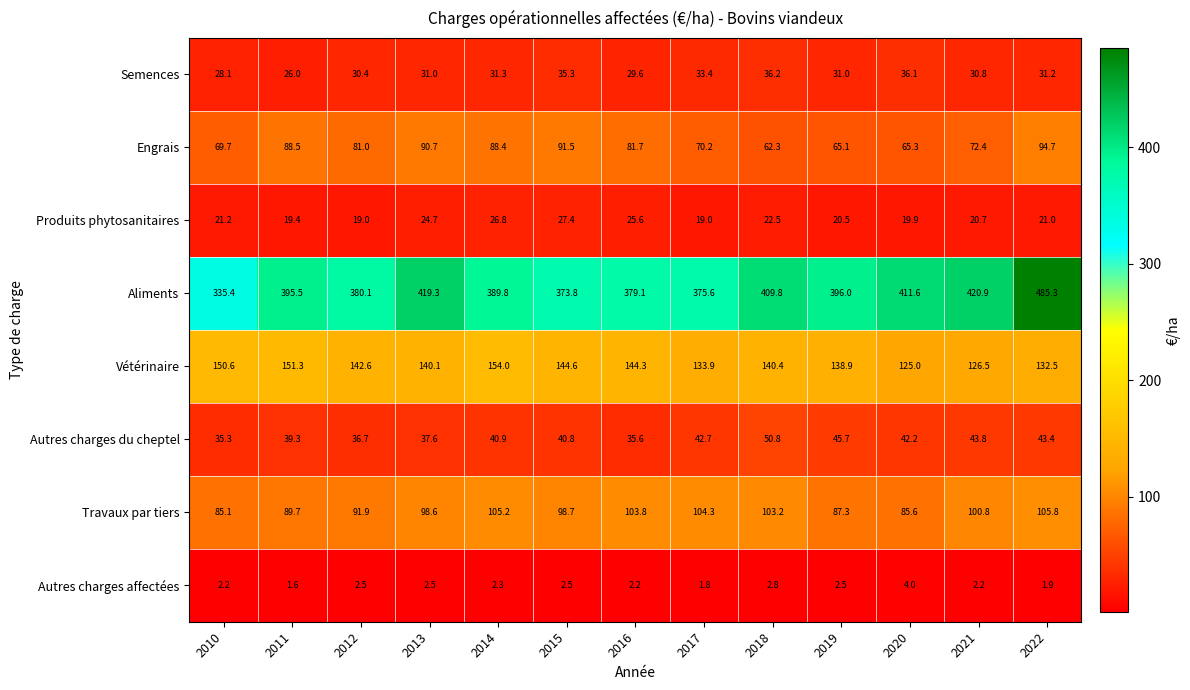

Count the number of categories in the chart.

13